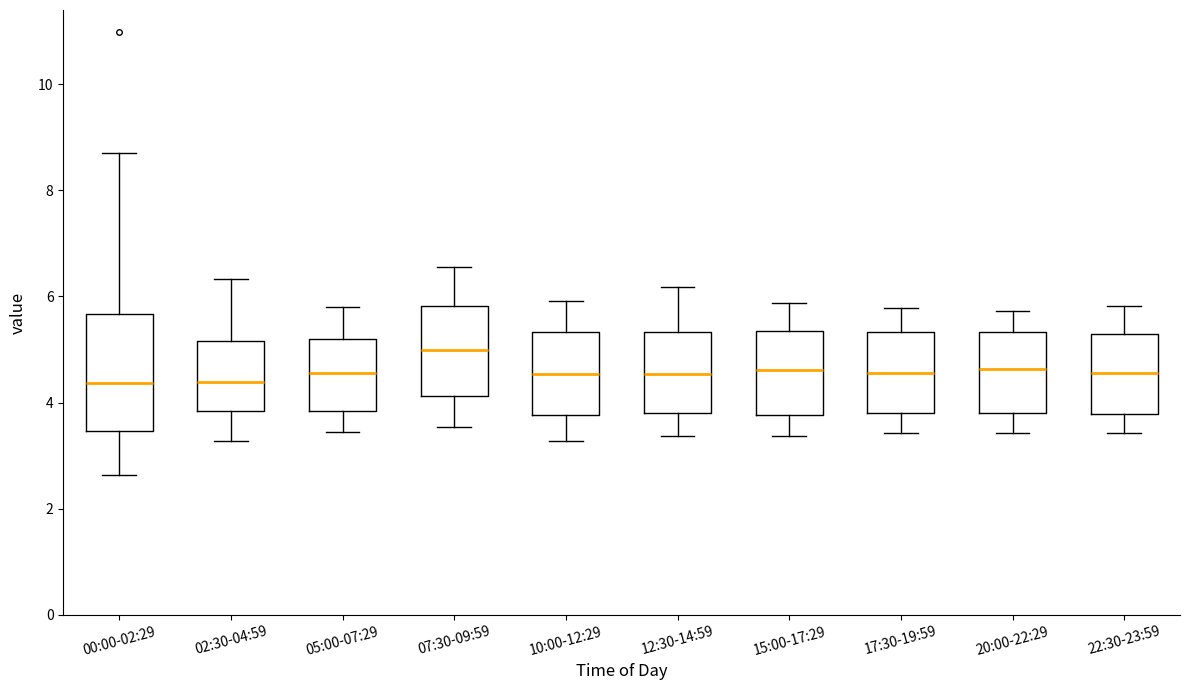

Reading left to right, transcribe this box plot: for each box, give where its median line is, the range the box spans, and where its two whiskers end, as read against the y-axis. The values are not printed on the chart, so give them approximately, as read against the axis.

00:00-02:29: median 4.4, box 3.4 to 5.6, whiskers 2.6 to 8.8
02:30-04:59: median 4.4, box 3.8 to 5.2, whiskers 3.2 to 6.4
05:00-07:29: median 4.6, box 3.8 to 5.2, whiskers 3.4 to 5.8
07:30-09:59: median 5.0, box 4.2 to 5.8, whiskers 3.6 to 6.6
10:00-12:29: median 4.6, box 3.8 to 5.4, whiskers 3.2 to 6.0
12:30-14:59: median 4.6, box 3.8 to 5.4, whiskers 3.4 to 6.2
15:00-17:29: median 4.6, box 3.8 to 5.4, whiskers 3.4 to 5.8
17:30-19:59: median 4.6, box 3.8 to 5.4, whiskers 3.4 to 5.8
20:00-22:29: median 4.6, box 3.8 to 5.4, whiskers 3.4 to 5.8
22:30-23:59: median 4.6, box 3.8 to 5.2, whiskers 3.4 to 5.8